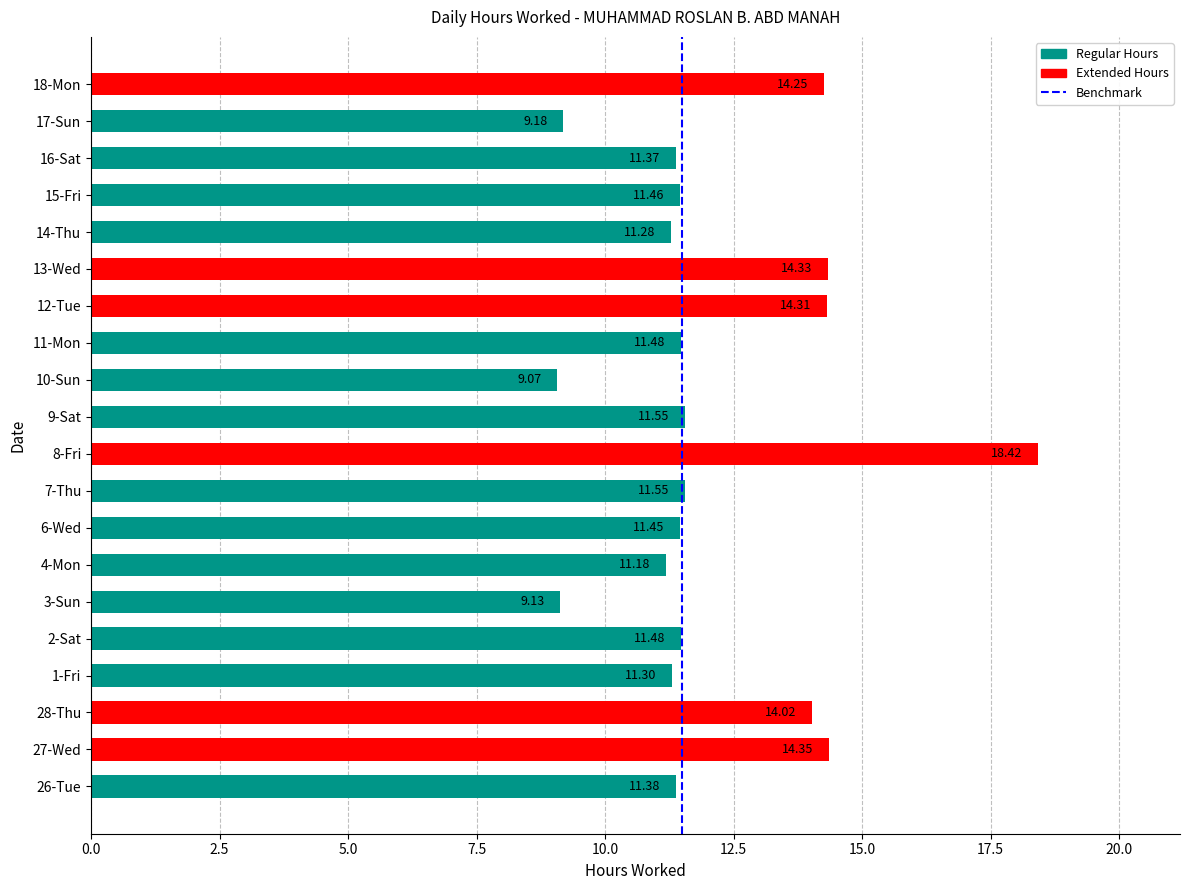

What is the change in value from 3-Sun to 15-Fri?

+2.3